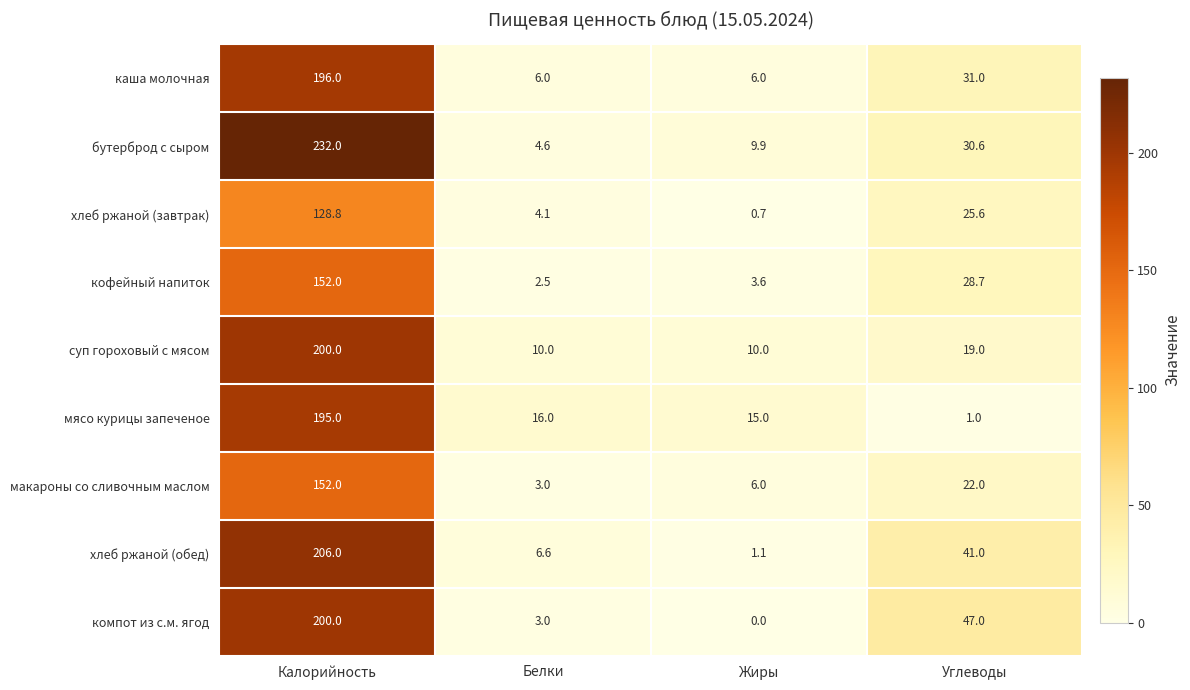

The value of бутерброд с сыром at Углеводы is 30.6. True or false?

True